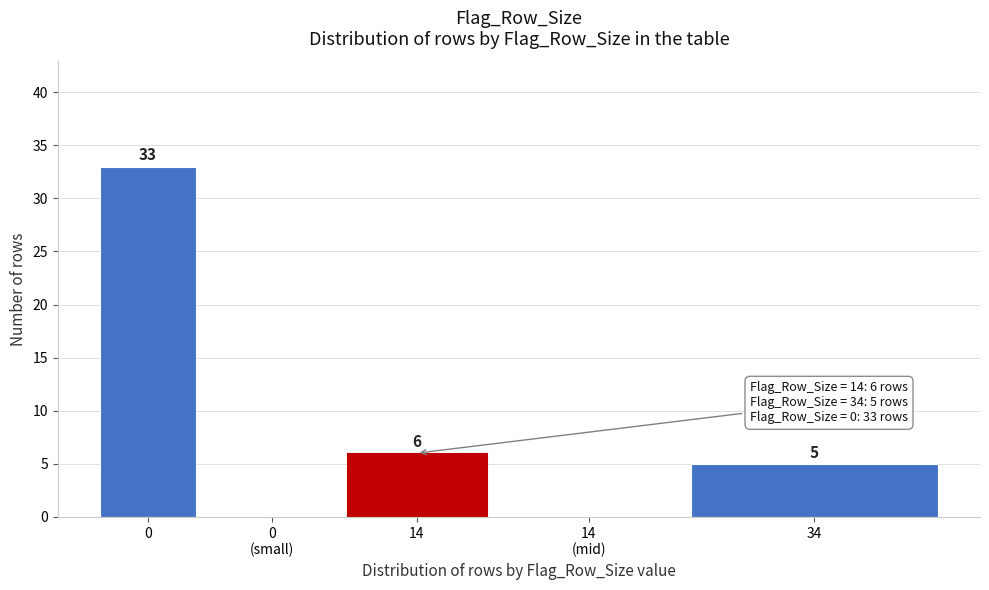

The chart shows a value of 2 at 14. True or false?

False